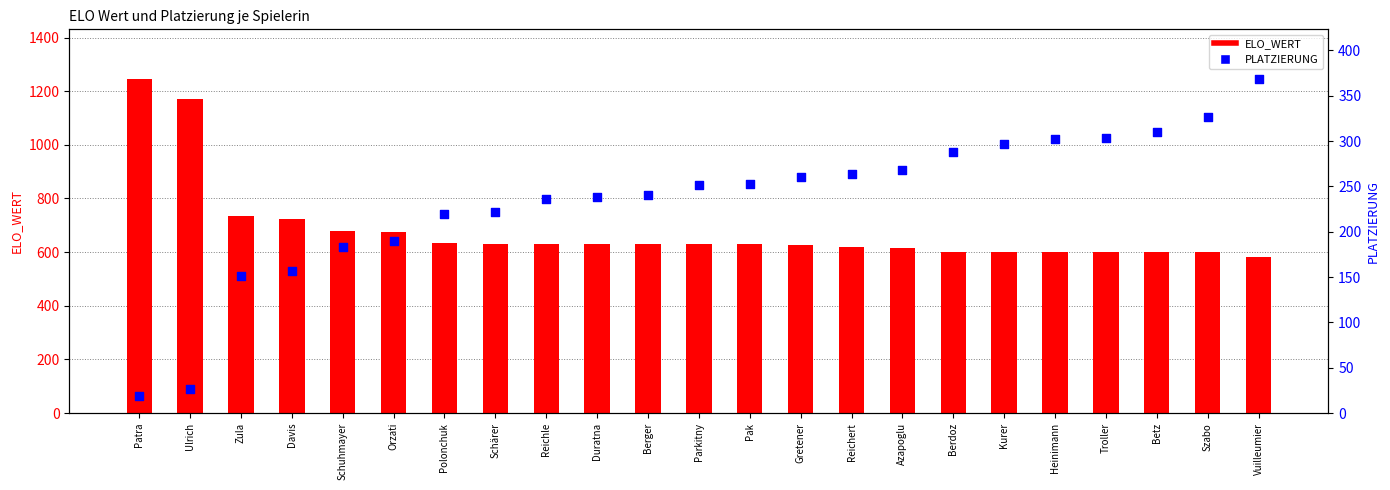

What is the total value across all series at Parkitny?

881